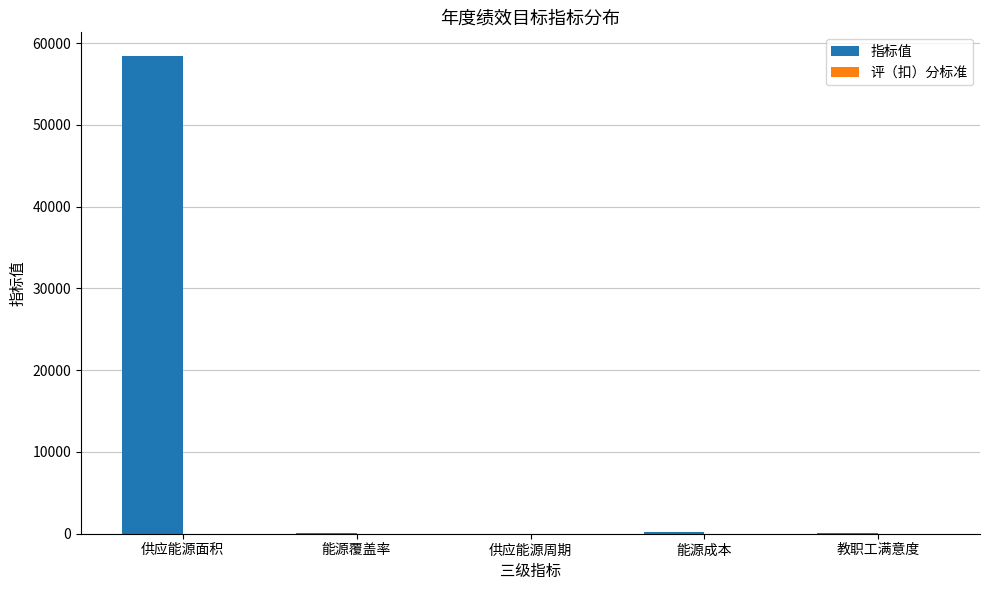

Which label corresponds to the largest value in the chart?

供应能源面积